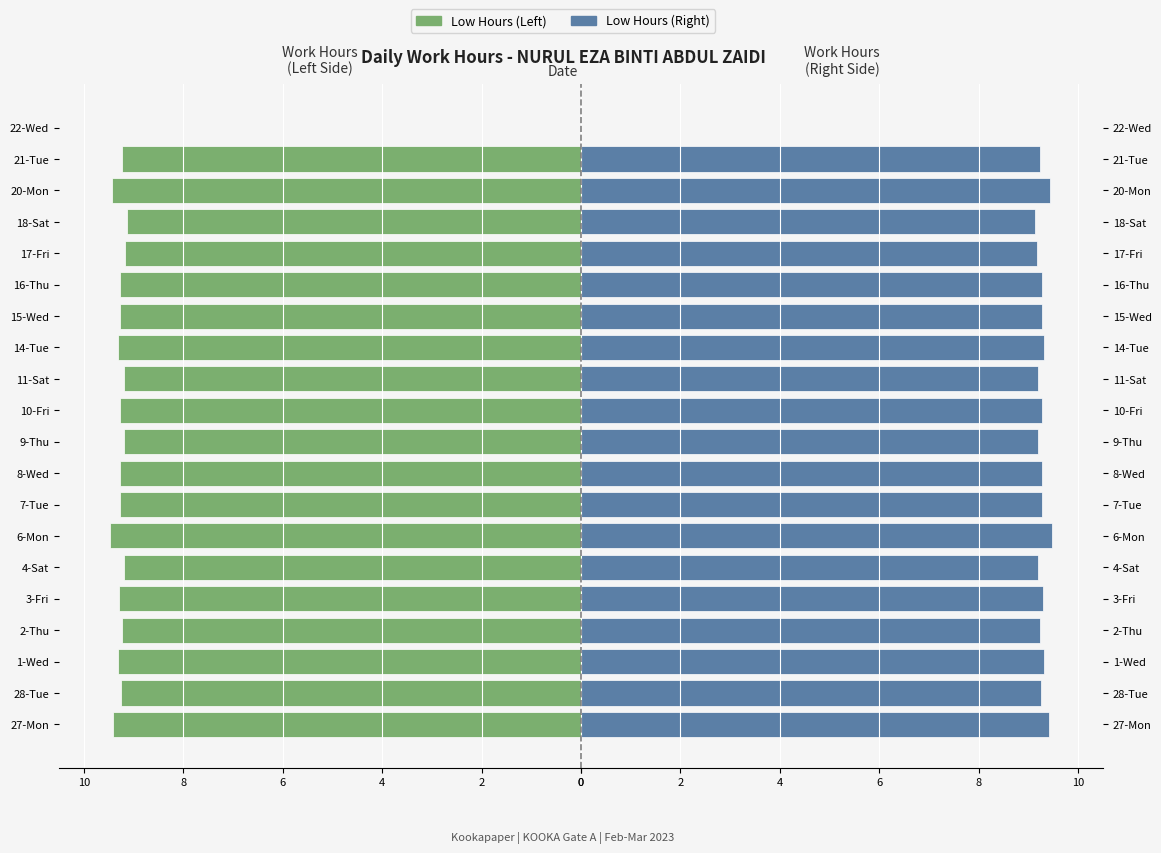

What is the difference between the maximum and minimum values in the Low (Work Hours) - Right series?

9.5